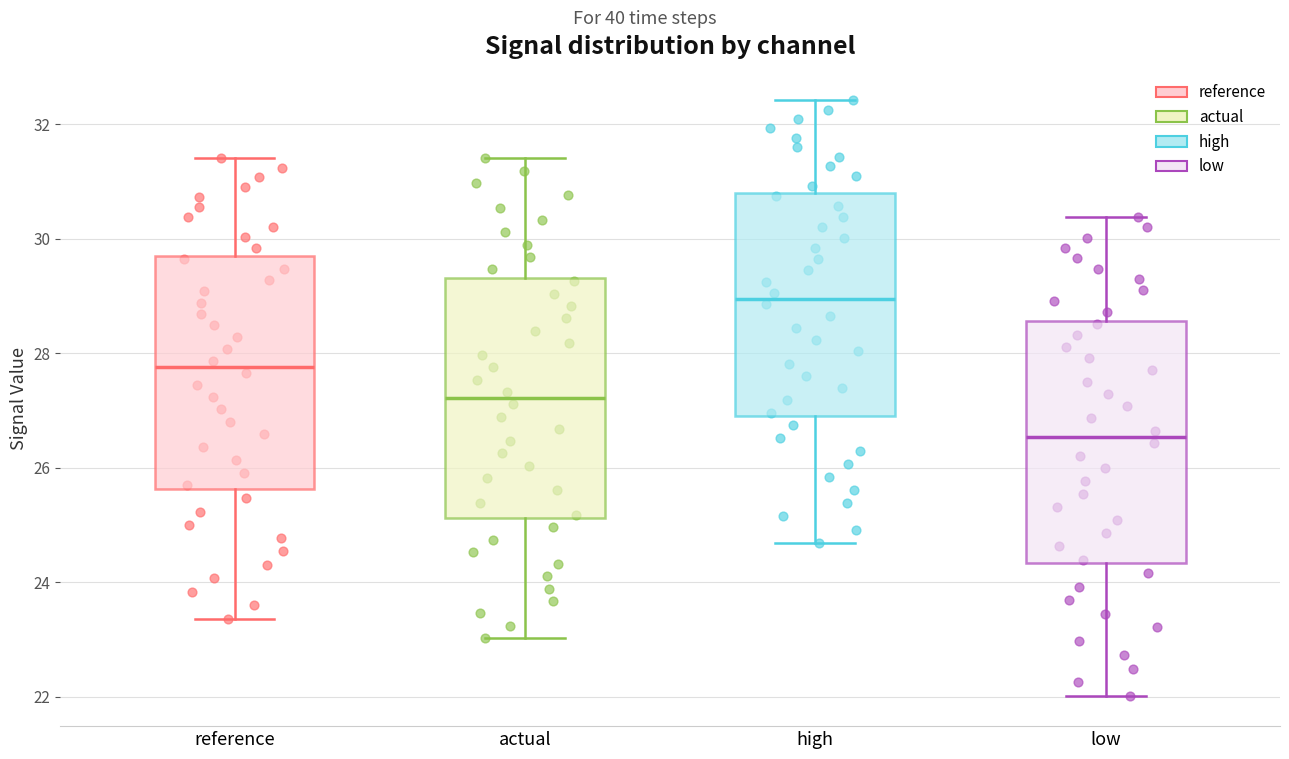

Reading left to right, read every box against the y-axis: the position of its median line, the range the box covers, and the ends of its whiskers. The values are not printed on the chart, so give them approximately, as read against the axis.

reference: median 27.8, box 25.6 to 29.6, whiskers 23.4 to 31.4
actual: median 27.2, box 25.2 to 29.4, whiskers 23.0 to 31.4
high: median 29.0, box 27.0 to 30.8, whiskers 24.6 to 32.4
low: median 26.6, box 24.4 to 28.6, whiskers 22.0 to 30.4